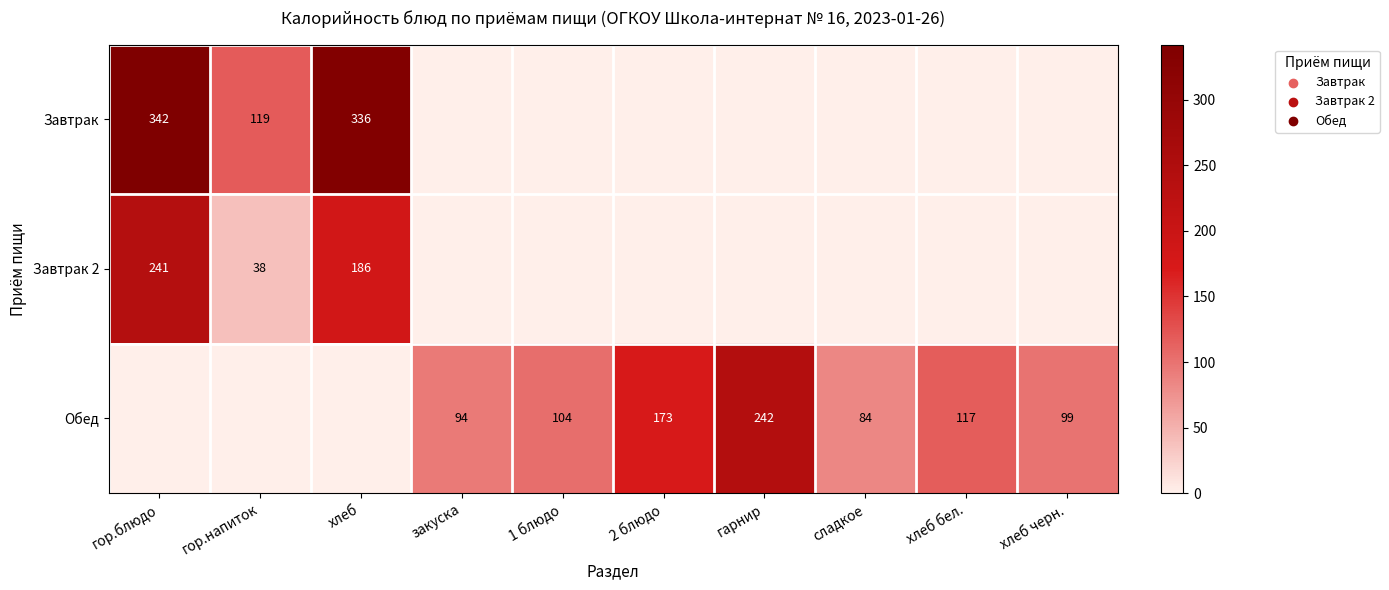

The value of Обед at 1 блюдо is 143. True or false?

False